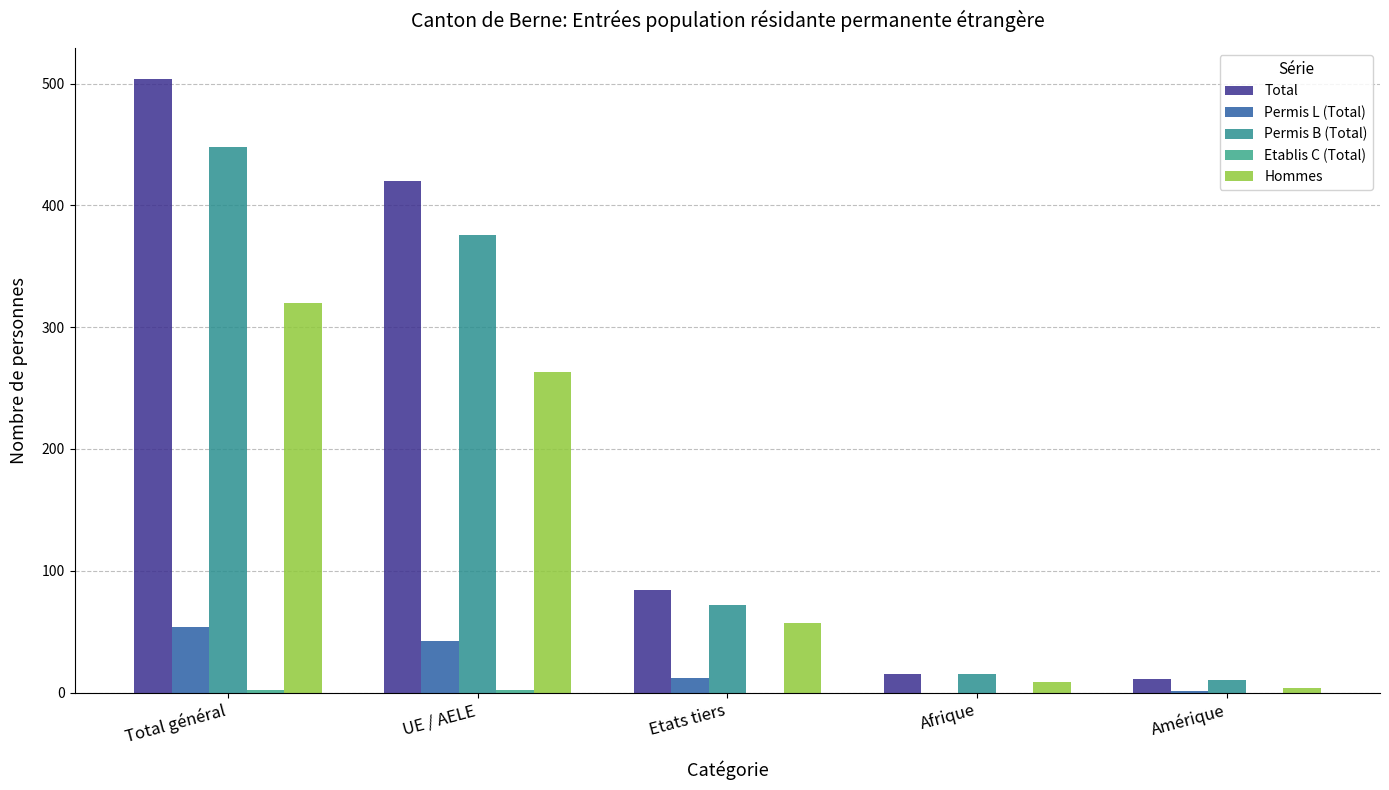

What is the difference between the second highest and minimum values in the Hommes series?

259